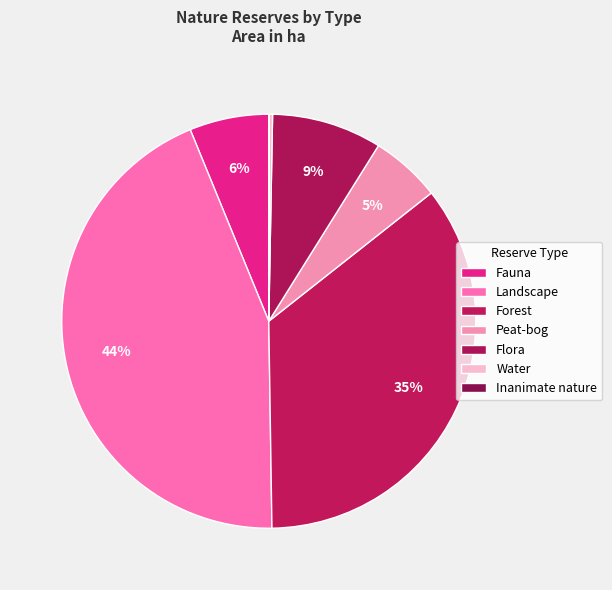

Count the number of slices in the pie.

7